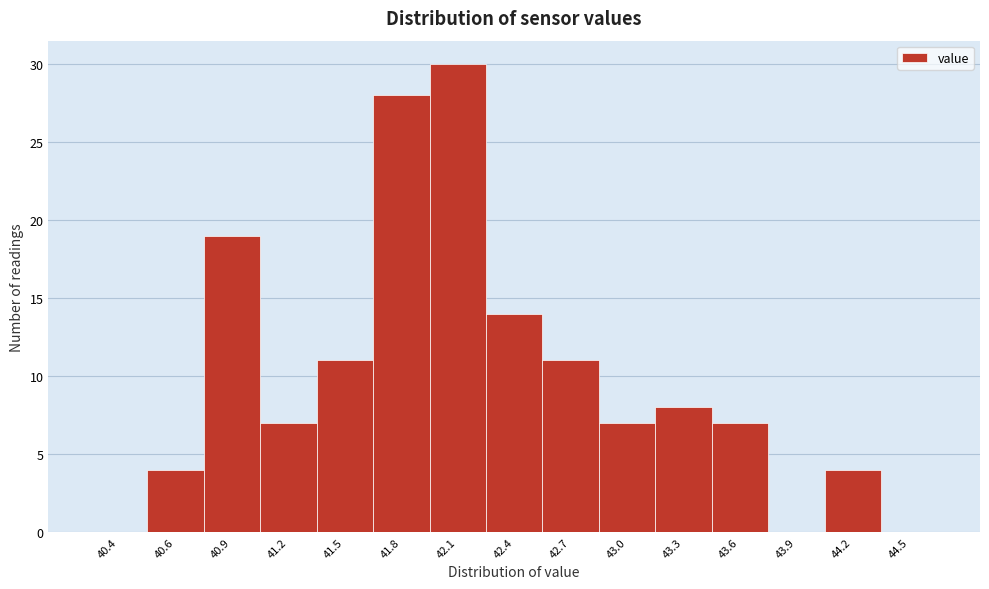

Reading left to right, extract all data points from this chart.

40.4=0	40.6=4	40.9=19	41.2=7	41.5=11	41.8=28	42.1=30	42.4=14	42.7=11	43.0=7	43.3=8	43.6=7	43.9=0	44.2=4	44.5=0